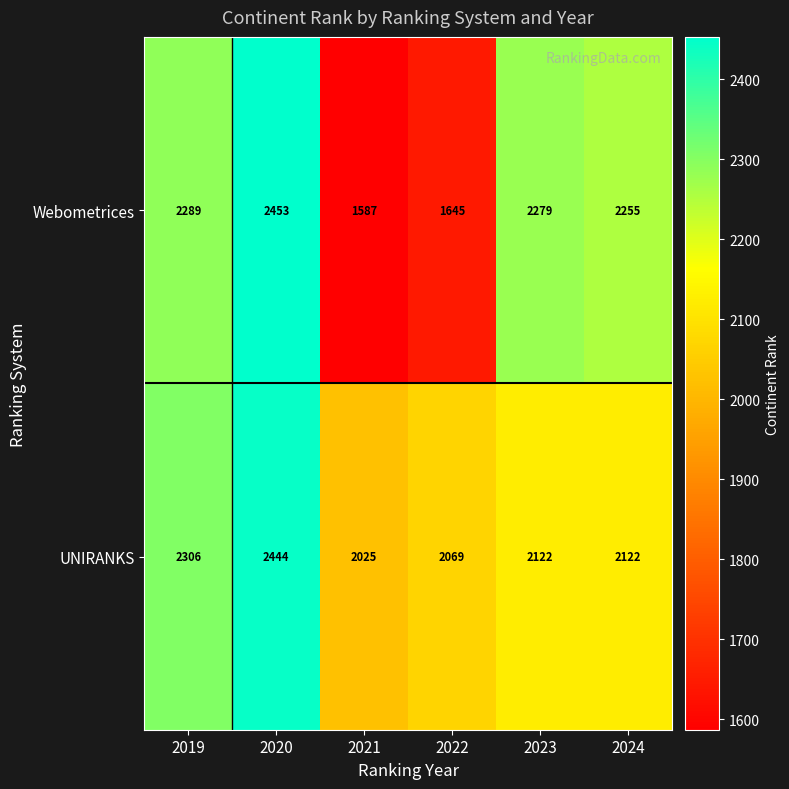

How many series are shown in this chart?

2